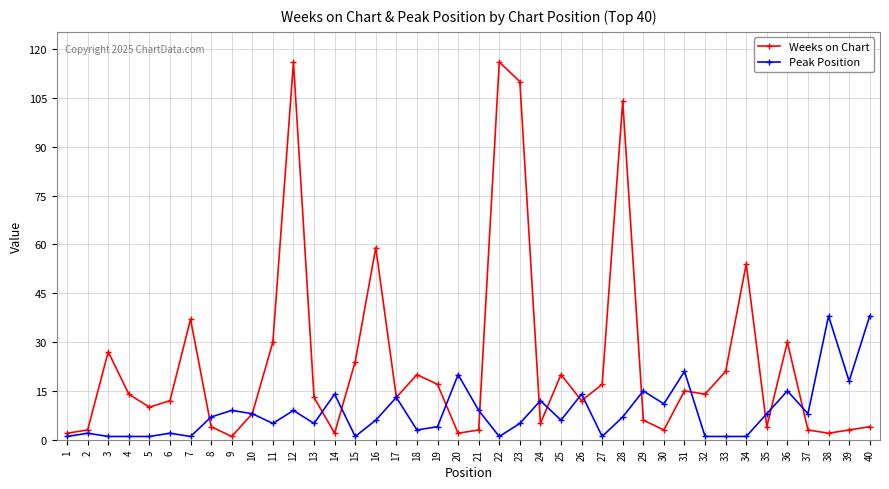

At how many categories does at least one series exceed 67?

4